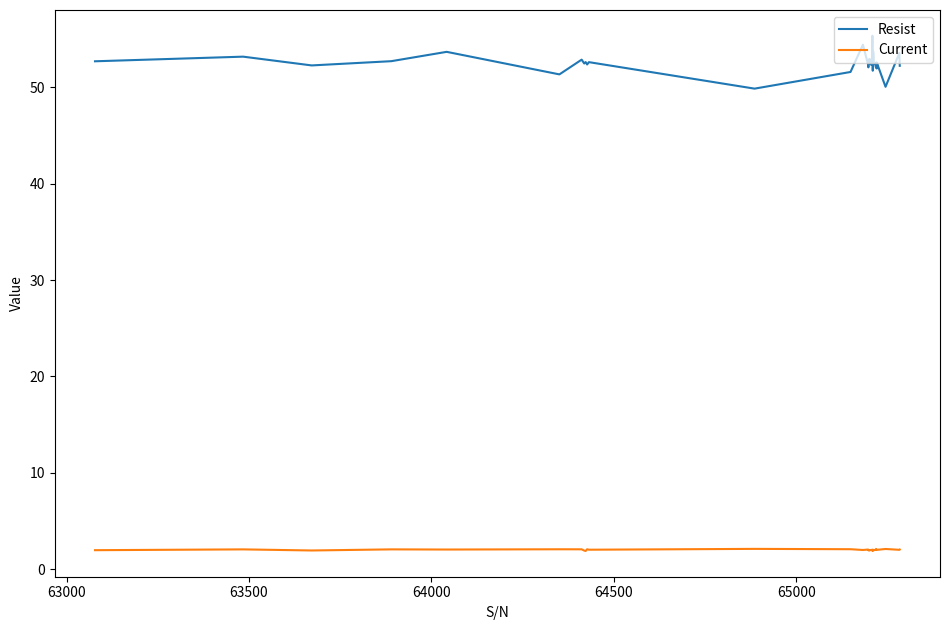

True or false: Current and Resist cross at least once.

False